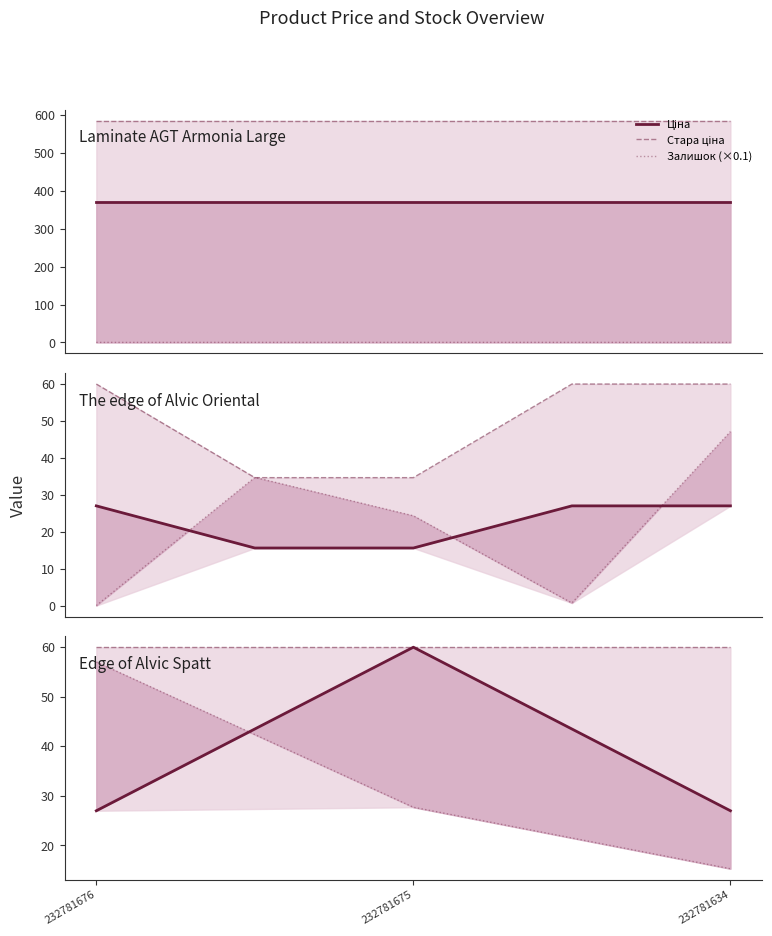

Which category has the highest value in the Ціна series?

232781675